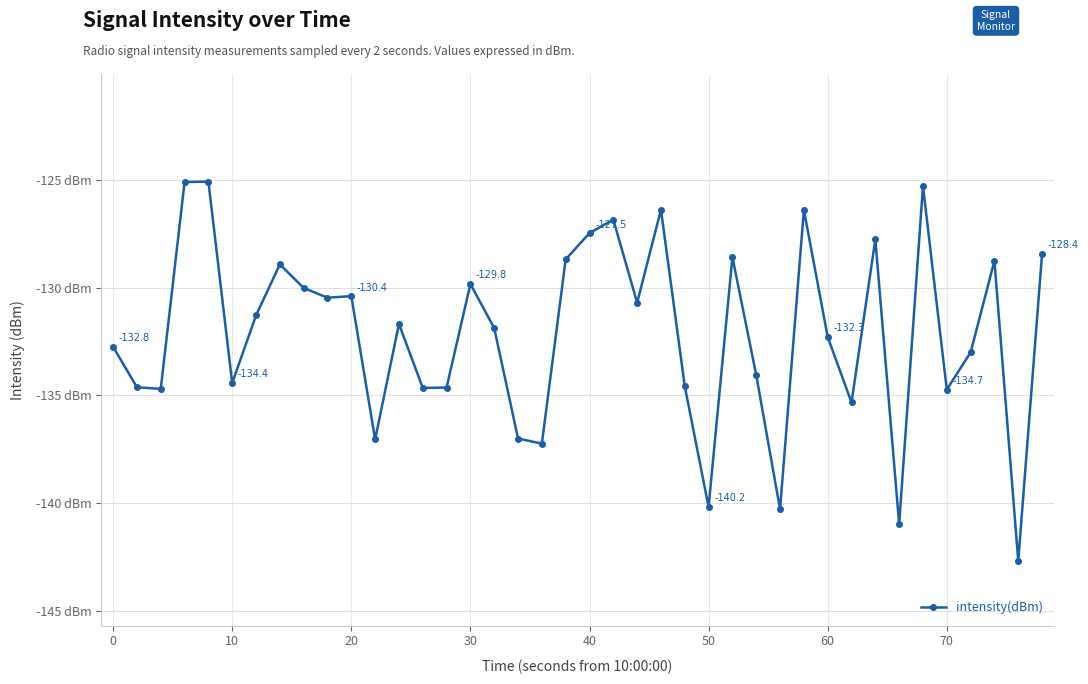

True or false: there are more than 0 points higher than both neighbors.

True